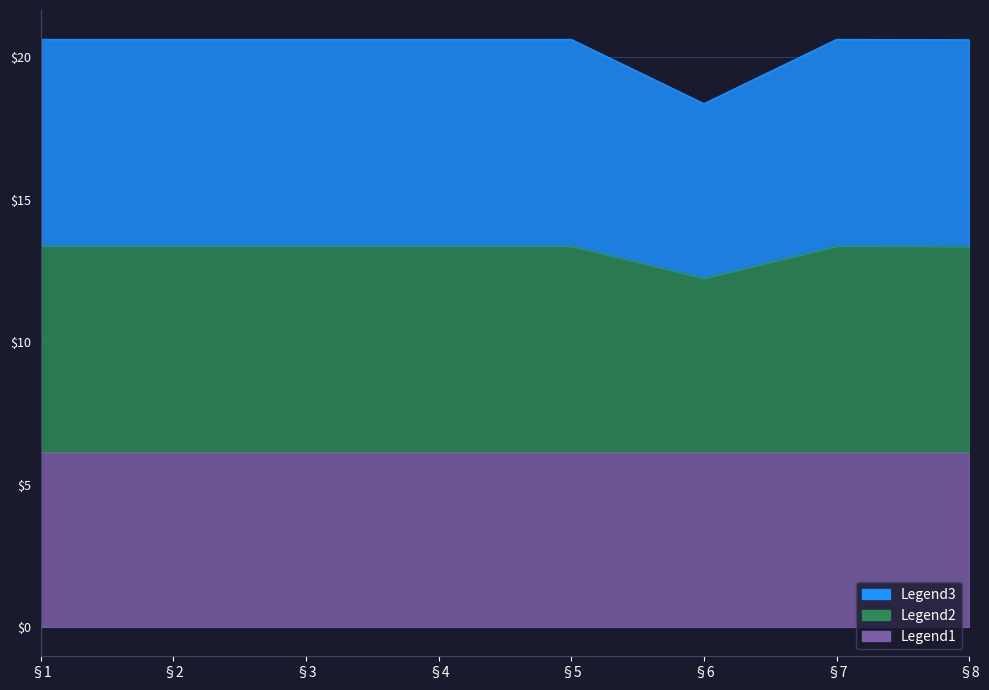

At which label is Legend3 closest to 12?

§6